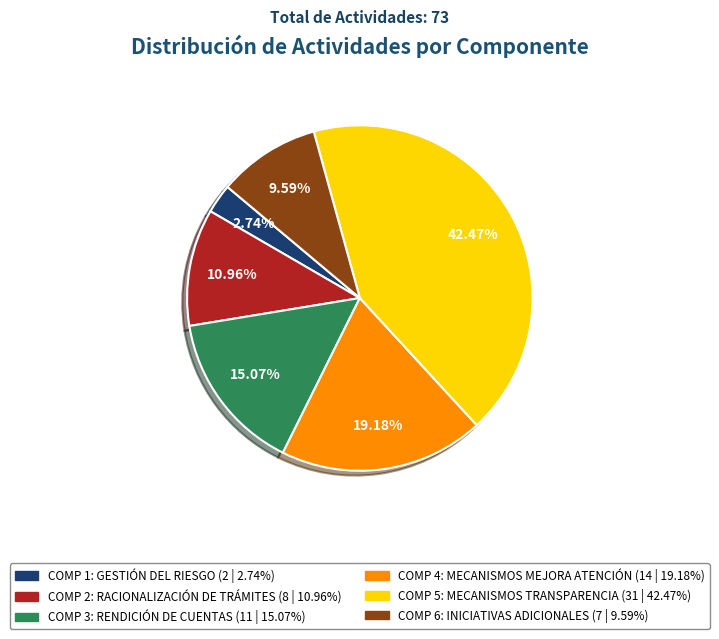

Does any single category account for the majority?

No